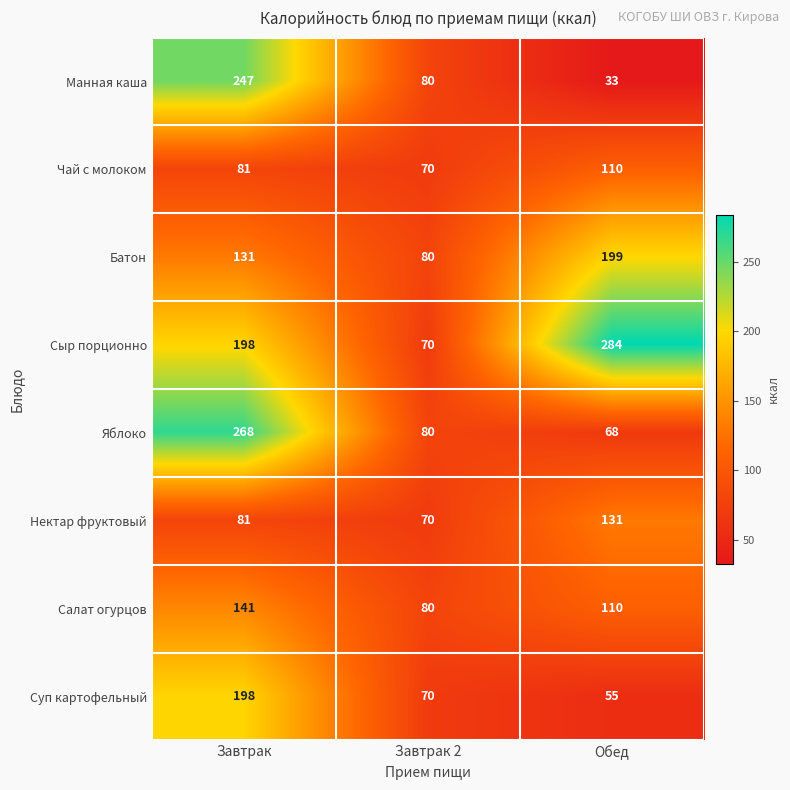

What is the sum of the Чай с молоком values at Завтрак and Обед?

191